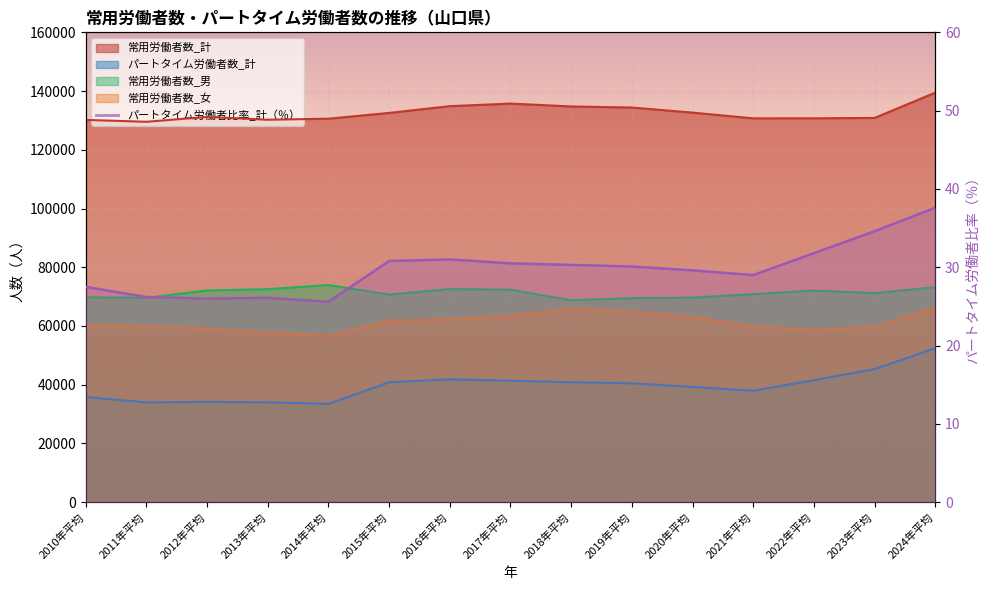

True or false: 常用労働者数_計 and パートタイム労働者数_計 cross at least once.

False